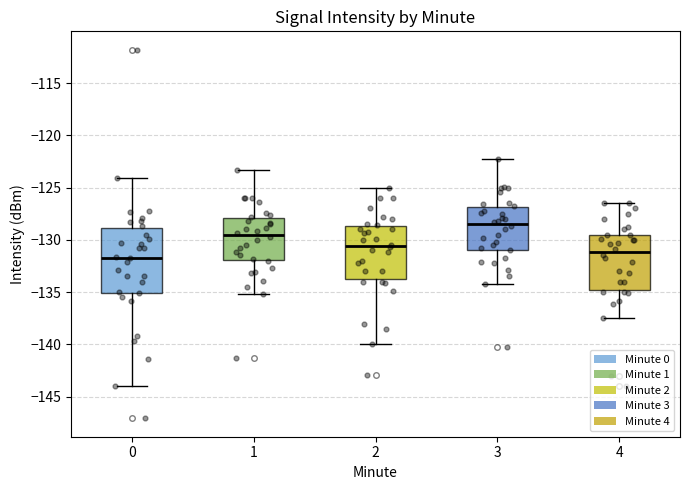

Reading left to right, read every box against the y-axis: the position of its median line, the range the box covers, and the ends of its whiskers. The values are not printed on the chart, so give them approximately, as read against the axis.

0: median -131.5, box -135.0 to -129.0, whiskers -144.0 to -124.0
1: median -129.5, box -132.0 to -128.0, whiskers -135.0 to -123.5
2: median -130.5, box -134.0 to -128.5, whiskers -140.0 to -125.0
3: median -128.5, box -131.0 to -127.0, whiskers -134.0 to -122.5
4: median -131.0, box -135.0 to -129.5, whiskers -137.5 to -126.5